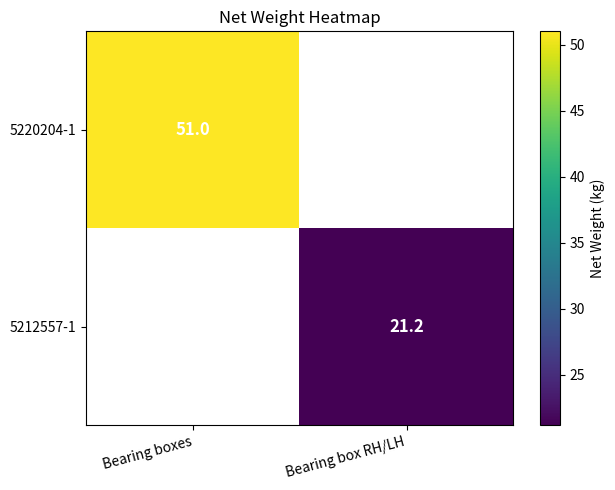

True or false: 5220204-1 has a value of 51.0 at Bearing boxes.

True